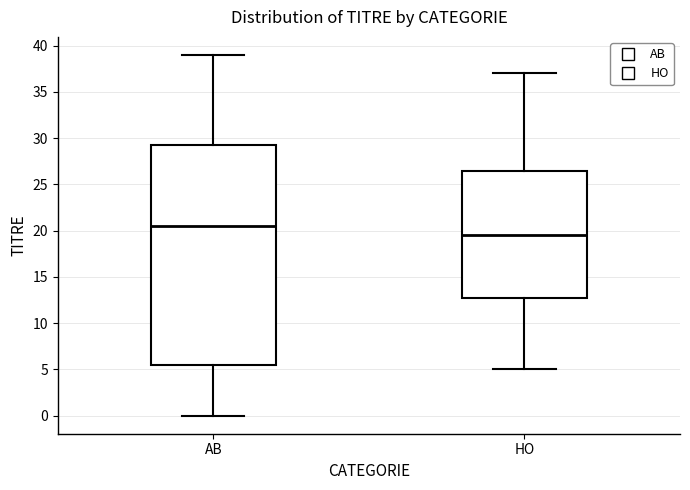

Which box's median line is the lowest?

HO